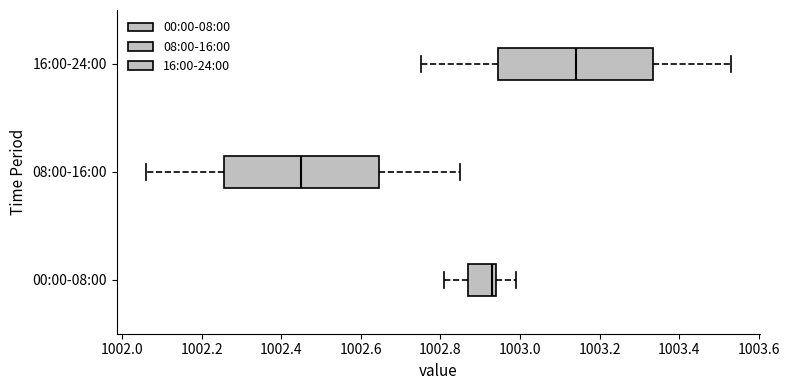

Which box's median line is the furthest to the right?

16:00-24:00